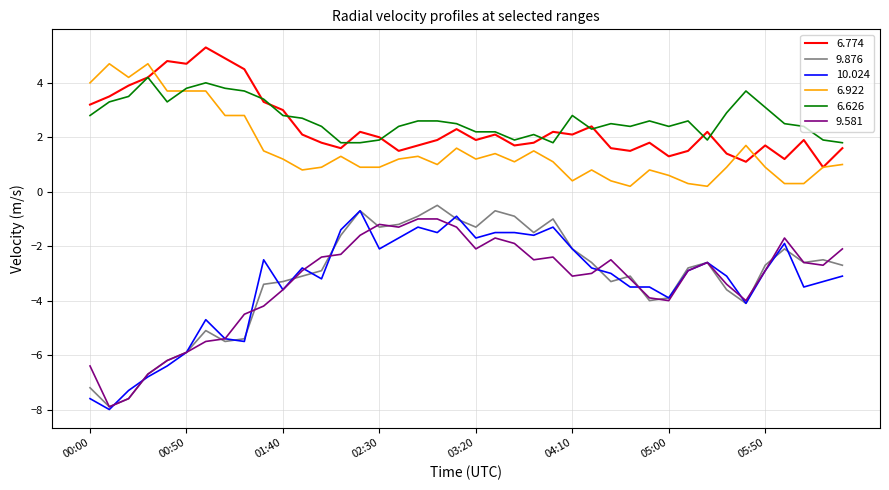

True or false: 9.876 and 6.626 cross at least once.

False